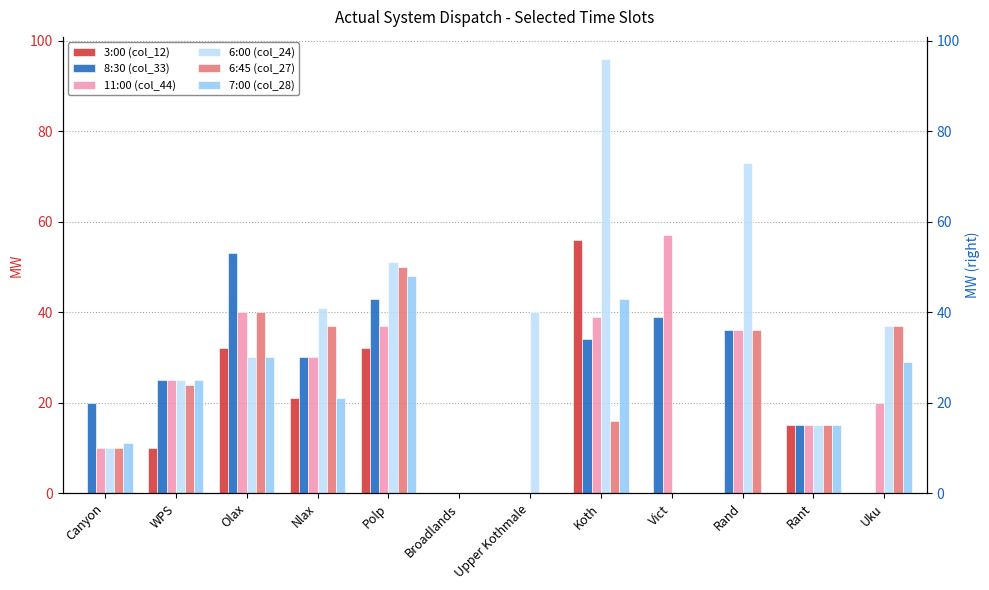

The 3:00 (col_12) series shows 0 at Rand. True or false?

True